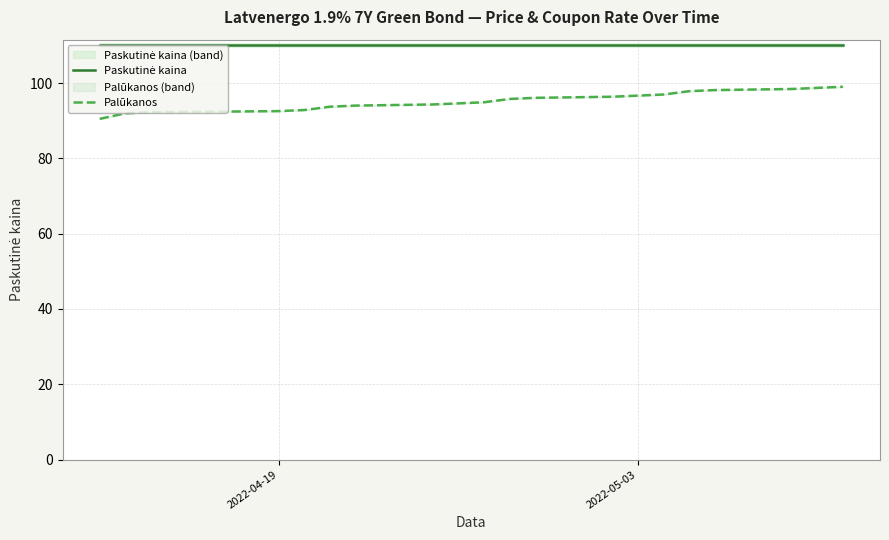

Reading left to right, transcribe all the data shown in this chart.

Paskutinė kaina: 110.0	110.0	110.0	110.0	110.0	110.0	110.0	110.0	110.0	110.0	110.0	110.0	110.0	110.0	110.0	110.0	110.0	110.0	110.0	110.0
Palūkanos: 90.5	92.0	92.2	92.5	92.8	93.7	94.0	94.3	94.6	94.9	95.8	96.1	96.4	96.7	96.9	97.8	98.1	98.4	98.7	99.0